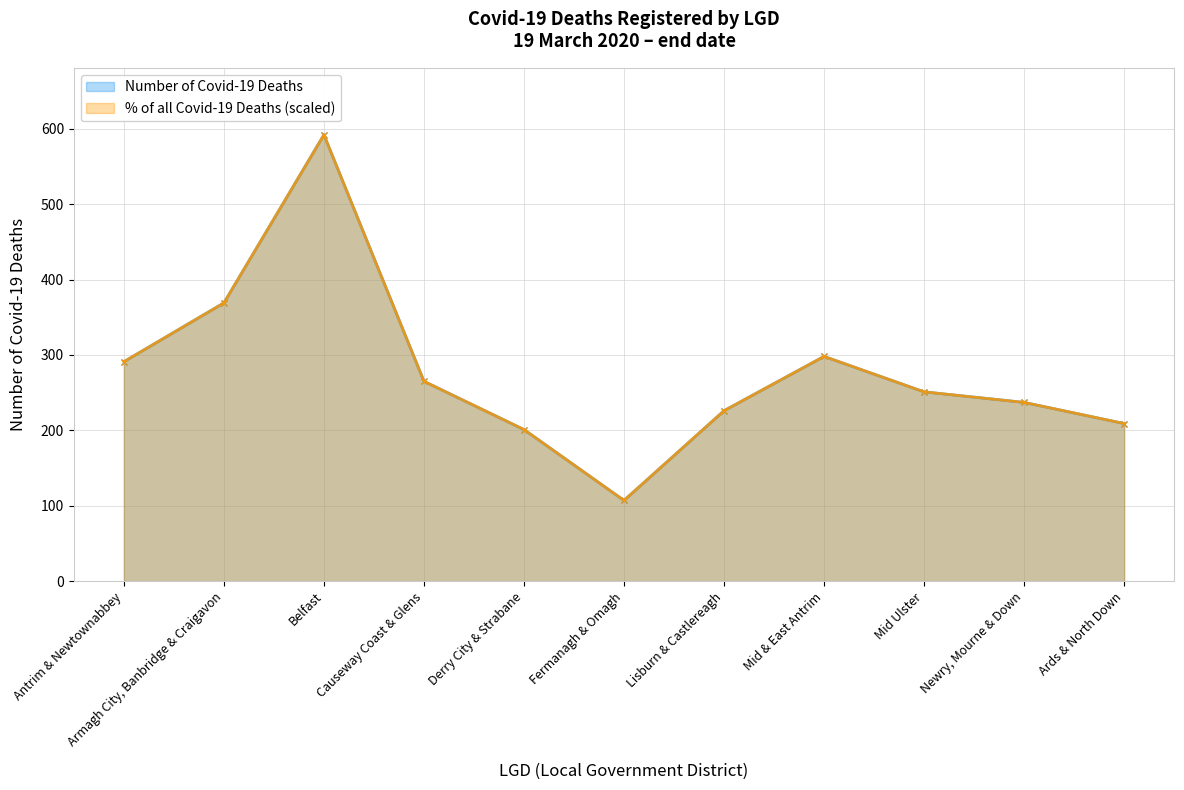

Does the chart display data point markers on the line(s)?

Yes